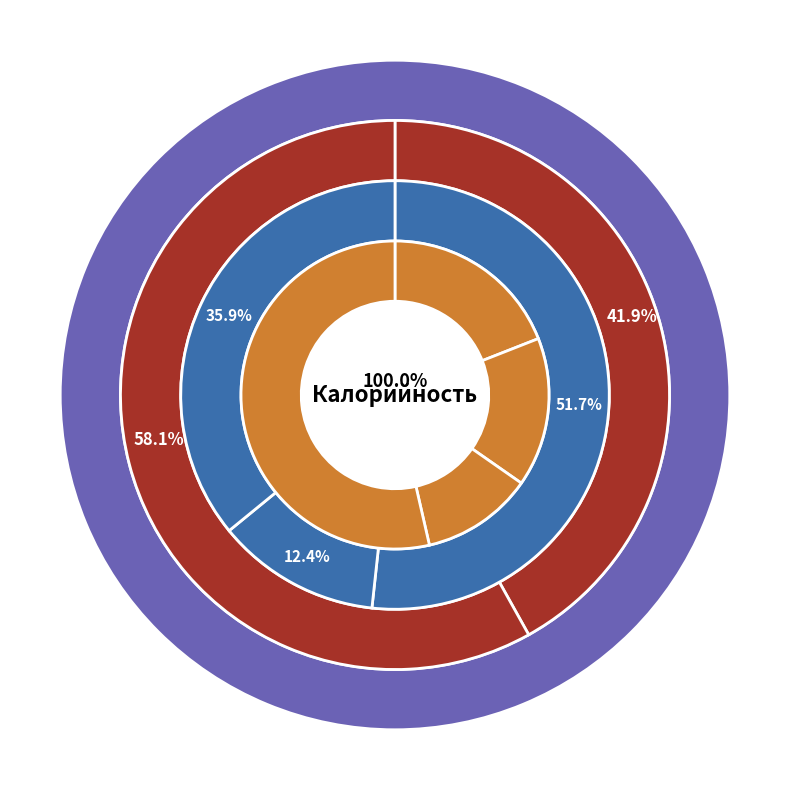

Count the number of slices in the pie.

10